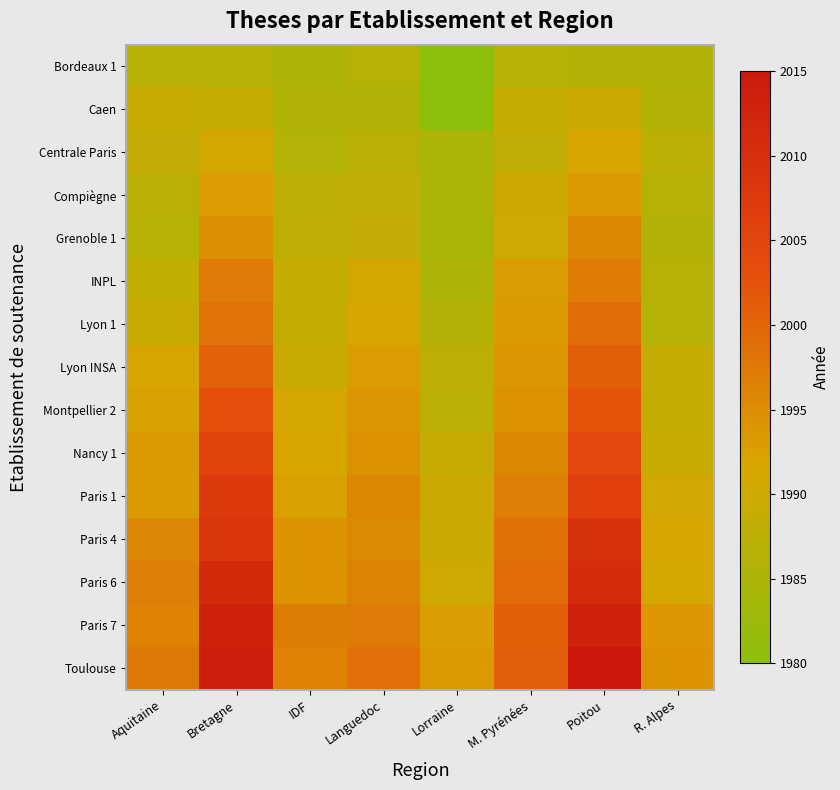

Reading left to right, extract all data points from this chart.

Bordeaux 1: Aquitaine=1986.7	Bretagne=1986.4	IDF=1985.2	Languedoc=1986.3	Lorraine=1980.0	M. Pyrénées=1986.5	Poitou=1986.2	R. Alpes=1985.5
Caen: Aquitaine=1988.9	Bretagne=1988.6	IDF=1985.3	Languedoc=1985.6	Lorraine=1980.5	M. Pyrénées=1988.5	Poitou=1989.4	R. Alpes=1985.8
Centrale Paris: Aquitaine=1988.5	Bretagne=1991.0	IDF=1986.1	Languedoc=1987.0	Lorraine=1984.7	M. Pyrénées=1988.1	Poitou=1991.5	R. Alpes=1987.5
Compiègne: Aquitaine=1987.2	Bretagne=1992.9	IDF=1987.9	Languedoc=1988.1	Lorraine=1984.7	M. Pyrénées=1989.7	Poitou=1993.1	R. Alpes=1986.5
Grenoble 1: Aquitaine=1986.3	Bretagne=1994.6	IDF=1987.9	Languedoc=1988.4	Lorraine=1984.6	M. Pyrénées=1990.2	Poitou=1995.5	R. Alpes=1986.2
INPL: Aquitaine=1988.3	Bretagne=1997.2	IDF=1988.6	Languedoc=1990.9	Lorraine=1985.1	M. Pyrénées=1992.7	Poitou=1997.0	R. Alpes=1986.6
Lyon 1: Aquitaine=1989.1	Bretagne=1998.3	IDF=1988.6	Languedoc=1991.6	Lorraine=1986.3	M. Pyrénées=1993.2	Poitou=1999.0	R. Alpes=1986.3
Lyon INSA: Aquitaine=1991.7	Bretagne=2000.6	IDF=1989.2	Languedoc=1992.9	Lorraine=1987.6	M. Pyrénées=1993.7	Poitou=2000.9	R. Alpes=1988.9
Montpellier 2: Aquitaine=1992.2	Bretagne=2002.7	IDF=1991.4	Languedoc=1993.8	Lorraine=1987.1	M. Pyrénées=1994.1	Poitou=2002.1	R. Alpes=1988.6
Nancy 1: Aquitaine=1993.4	Bretagne=2004.9	IDF=1991.9	Languedoc=1994.2	Lorraine=1989.0	M. Pyrénées=1995.6	Poitou=2004.2	R. Alpes=1989.3
Paris 1: Aquitaine=1993.0	Bretagne=2007.6	IDF=1992.2	Languedoc=1995.8	Lorraine=1989.5	M. Pyrénées=1996.7	Poitou=2006.1	R. Alpes=1990.7
Paris 4: Aquitaine=1995.9	Bretagne=2008.4	IDF=1994.0	Languedoc=1995.2	Lorraine=1989.4	M. Pyrénées=1998.5	Poitou=2009.3	R. Alpes=1991.6
Paris 6: Aquitaine=1996.7	Bretagne=2011.0	IDF=1994.1	Languedoc=1996.4	Lorraine=1990.0	M. Pyrénées=1999.3	Poitou=2010.6	R. Alpes=1991.4
Paris 7: Aquitaine=1996.4	Bretagne=2013.2	IDF=1996.8	Languedoc=1997.1	Lorraine=1992.6	M. Pyrénées=2000.8	Poitou=2013.0	R. Alpes=1993.8
Toulouse: Aquitaine=1997.4	Bretagne=2014.1	IDF=1996.5	Languedoc=1998.7	Lorraine=1993.4	M. Pyrénées=2000.9	Poitou=2015.0	R. Alpes=1994.1